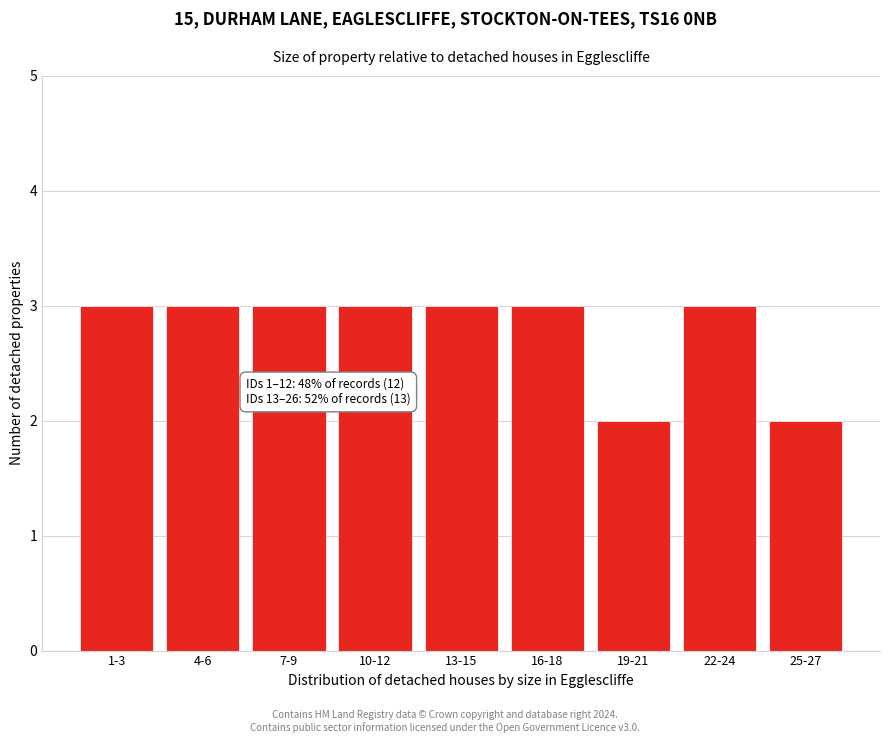

Reading left to right, list all the values displayed in this chart.

1-3=3	4-6=3	7-9=3	10-12=3	13-15=3	16-18=3	19-21=2	22-24=3	25-27=2